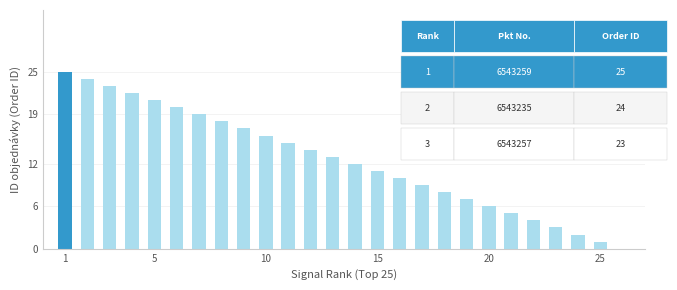

What is the average value?

13